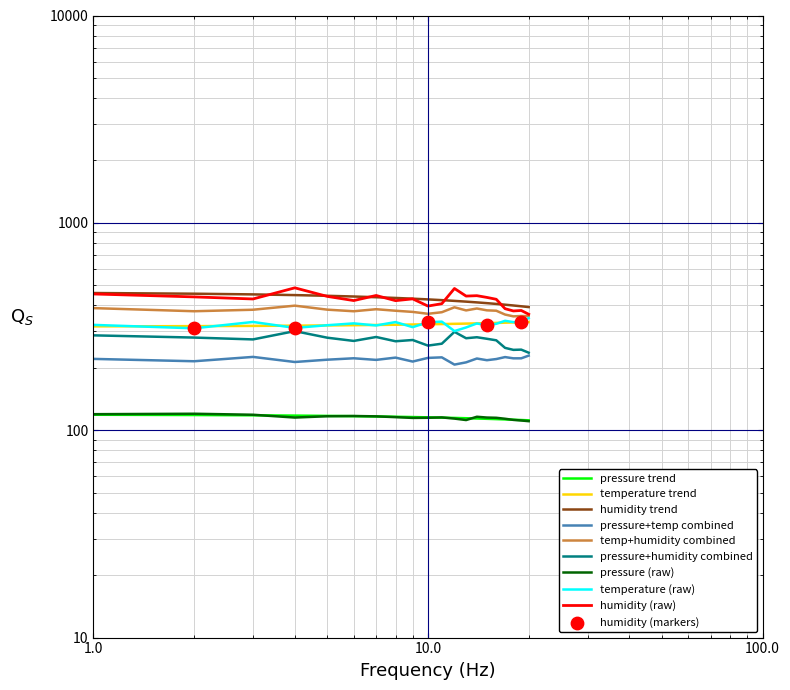

Which series has the largest total across all categories?

humidity